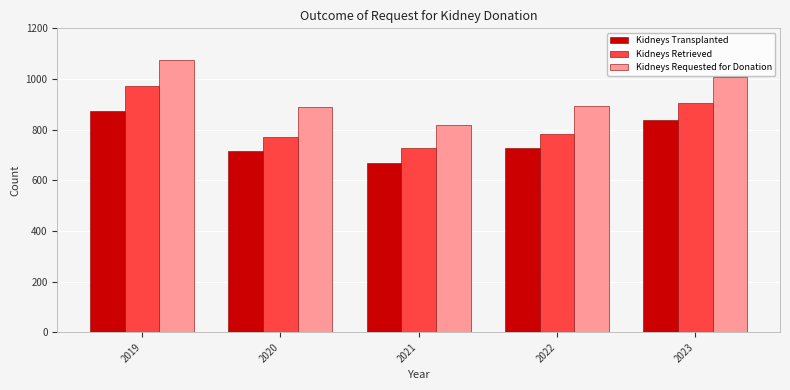

What is the sum of the Kidneys Requested for Donation values at 2022 and 2020?

1780